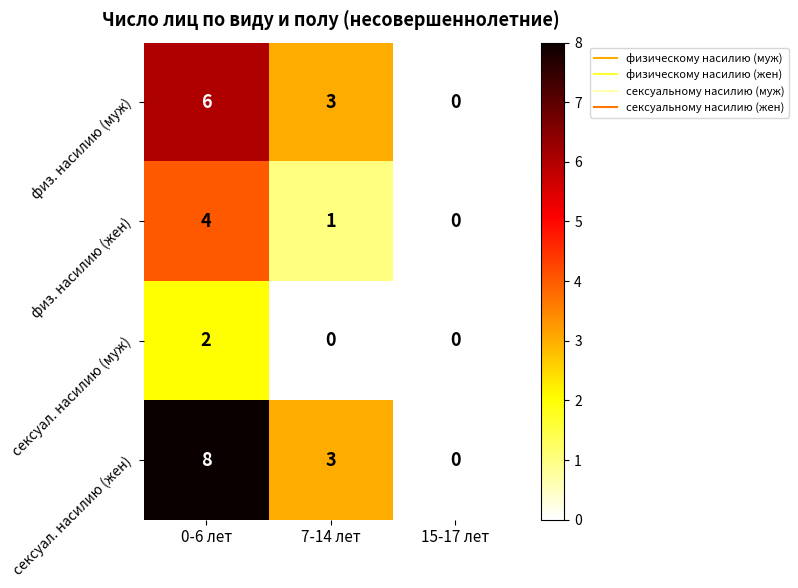

What is the total value across all series at 7-14 лет?

7